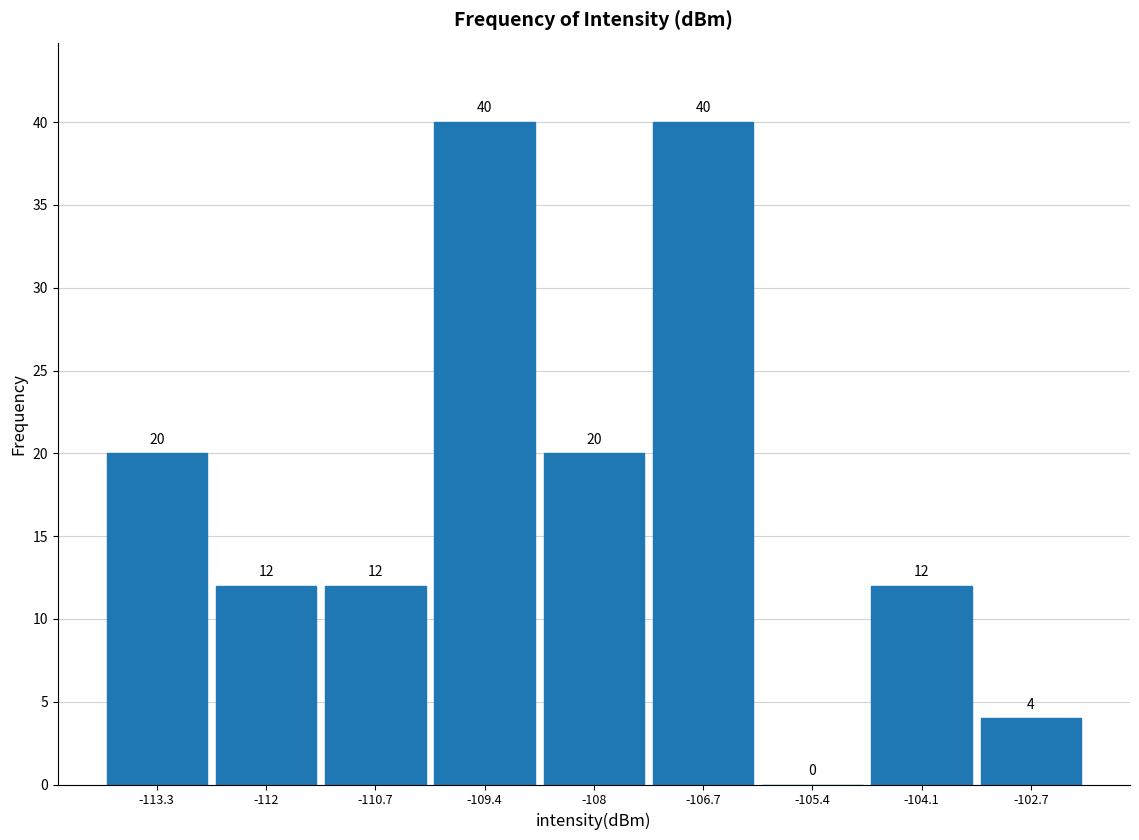

What is the height of the bar covering -107.4 to -106.0 on the x-axis? The bar edges are not printed on the chart, so give them approximately, as read against the axis.

40